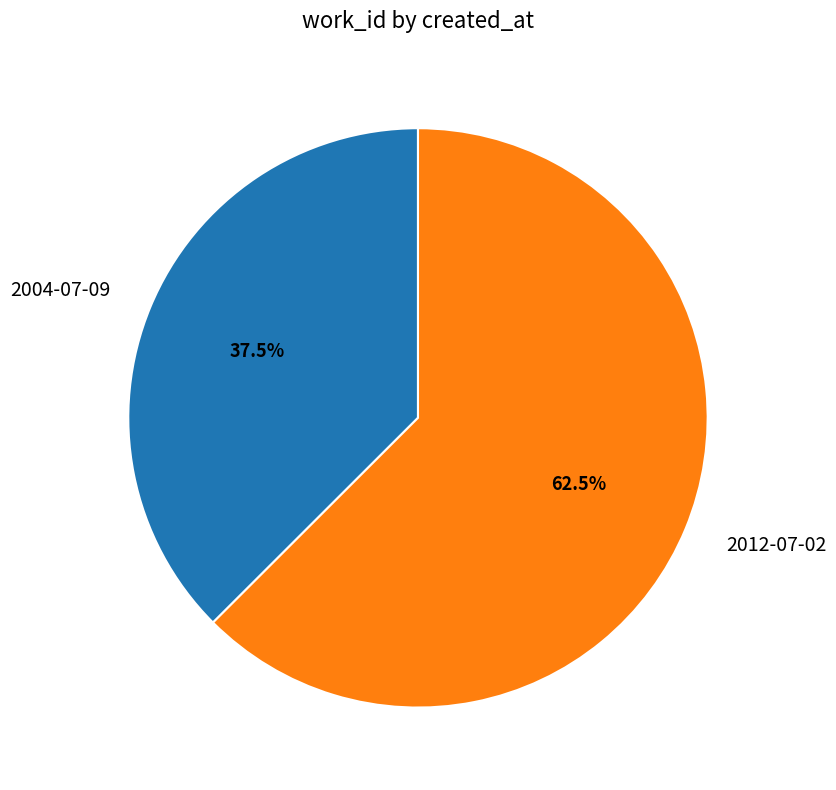

How many segments does this pie chart have?

2